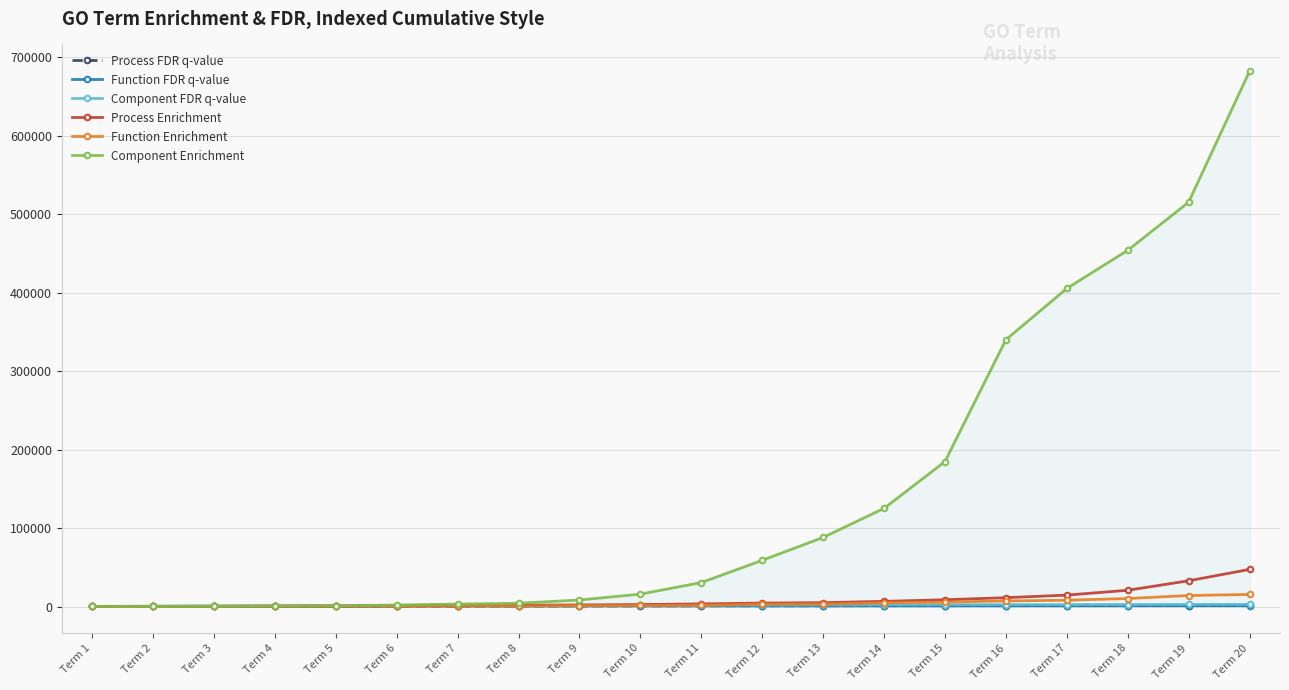

What is the value of the Function FDR q-value point at the 17th from the left?

1062.8